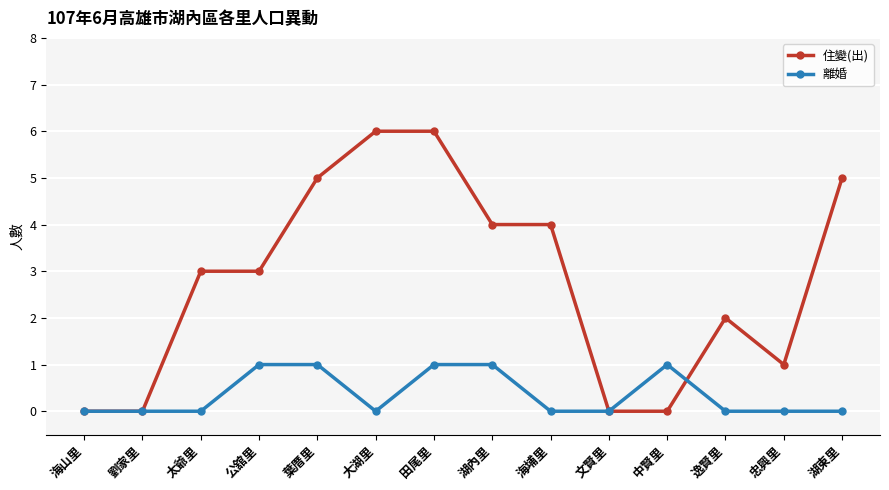

What is the difference between the maximum and minimum values in the 離婚 series?

1